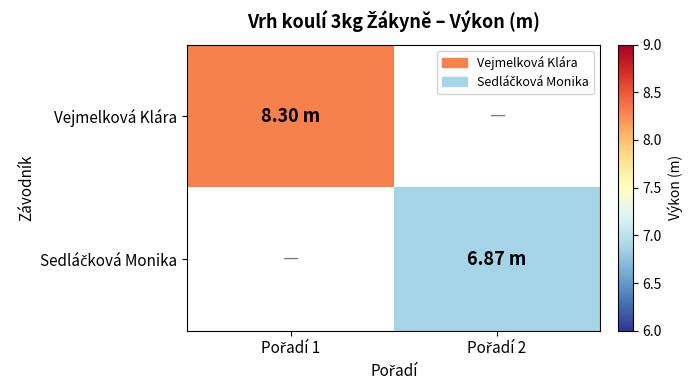

What is the smallest value displayed?

6.9